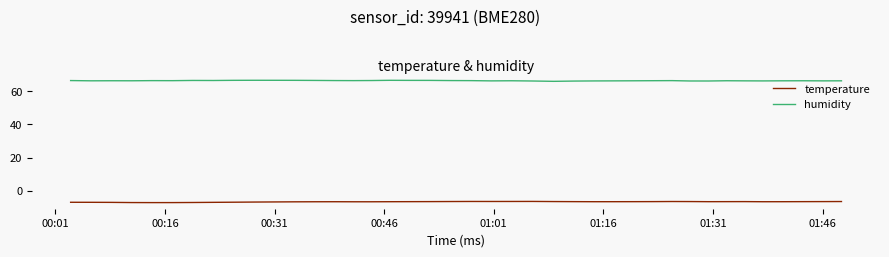

True or false: humidity and temperature cross at least once.

False